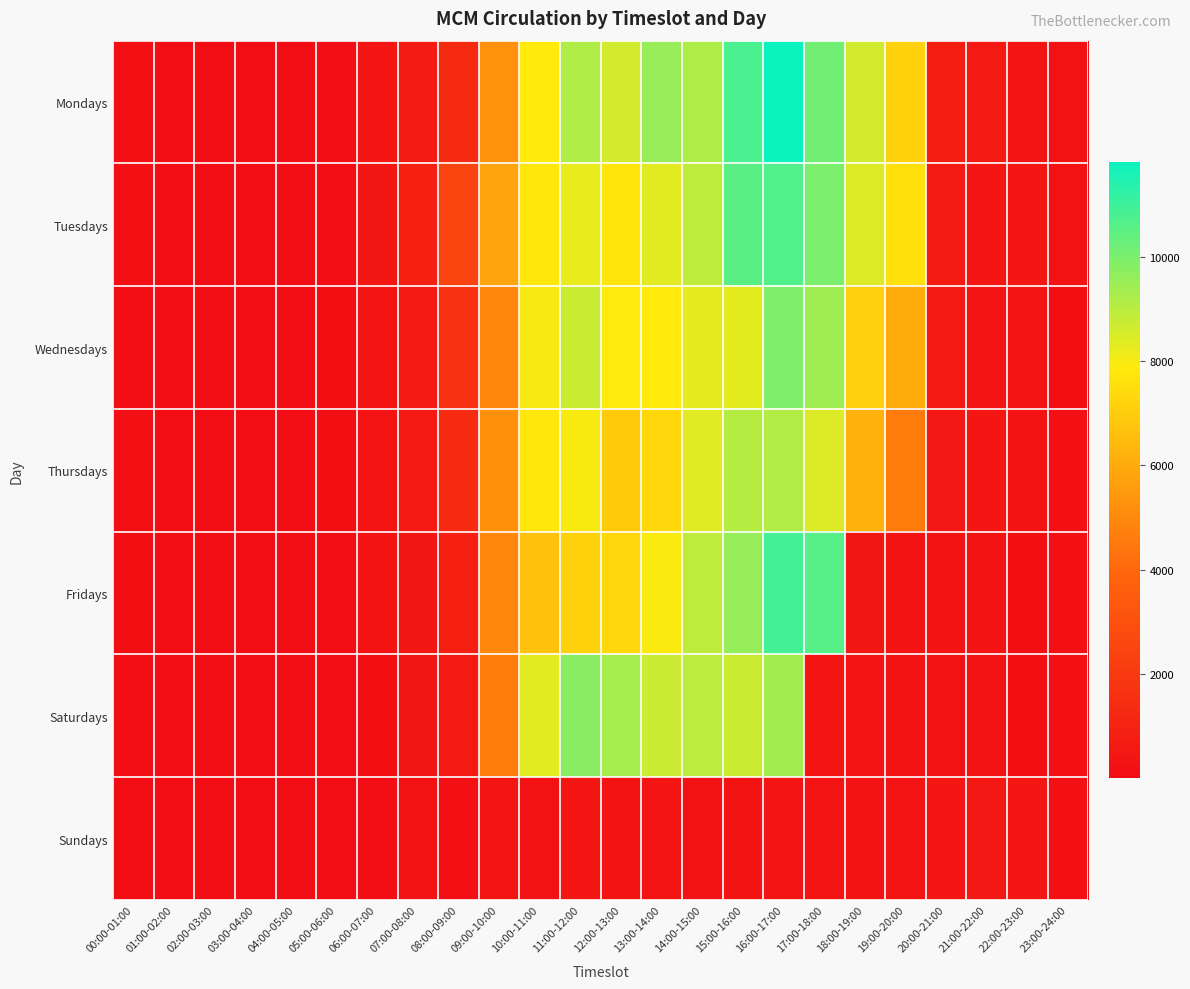

Reading left to right, list all the values displayed in this chart.

Mondays: 00:00-01:00=187	01:00-02:00=54	02:00-03:00=14	03:00-04:00=44	04:00-05:00=46	05:00-06:00=106	06:00-07:00=451	07:00-08:00=682	08:00-09:00=1290	09:00-10:00=5283	10:00-11:00=7854	11:00-12:00=9144	12:00-13:00=8589	13:00-14:00=9547	14:00-15:00=9178	15:00-16:00=10788	16:00-17:00=11805	17:00-18:00=10169	18:00-19:00=8589	19:00-20:00=7135	20:00-21:00=757	21:00-22:00=618	22:00-23:00=404	23:00-24:00=241
Tuesdays: 00:00-01:00=202	01:00-02:00=53	02:00-03:00=24	03:00-04:00=21	04:00-05:00=48	05:00-06:00=125	06:00-07:00=492	07:00-08:00=876	08:00-09:00=2462	09:00-10:00=5793	10:00-11:00=7745	11:00-12:00=8218	12:00-13:00=7720	13:00-14:00=8349	14:00-15:00=8894	15:00-16:00=10518	16:00-17:00=10670	17:00-18:00=9987	18:00-19:00=8433	19:00-20:00=7586	20:00-21:00=684	21:00-22:00=451	22:00-23:00=446	23:00-24:00=226
Wednesdays: 00:00-01:00=106	01:00-02:00=44	02:00-03:00=27	03:00-04:00=19	04:00-05:00=40	05:00-06:00=138	06:00-07:00=403	07:00-08:00=606	08:00-09:00=1658	09:00-10:00=4952	10:00-11:00=7999	11:00-12:00=8732	12:00-13:00=7875	13:00-14:00=7844	14:00-15:00=8271	15:00-16:00=8281	16:00-17:00=9945	17:00-18:00=9427	18:00-19:00=7036	19:00-20:00=5996	20:00-21:00=605	21:00-22:00=386	22:00-23:00=378	23:00-24:00=130
Thursdays: 00:00-01:00=197	01:00-02:00=58	02:00-03:00=52	03:00-04:00=39	04:00-05:00=90	05:00-06:00=153	06:00-07:00=347	07:00-08:00=621	08:00-09:00=1362	09:00-10:00=5216	10:00-11:00=7766	11:00-12:00=7979	12:00-13:00=6927	13:00-14:00=7343	14:00-15:00=8359	15:00-16:00=9060	16:00-17:00=9089	17:00-18:00=8427	18:00-19:00=6221	19:00-20:00=4584	20:00-21:00=519	21:00-22:00=439	22:00-23:00=303	23:00-24:00=208
Fridays: 00:00-01:00=136	01:00-02:00=52	02:00-03:00=21	03:00-04:00=17	04:00-05:00=30	05:00-06:00=83	06:00-07:00=305	07:00-08:00=510	08:00-09:00=898	09:00-10:00=4947	10:00-11:00=6680	11:00-12:00=7106	12:00-13:00=7315	13:00-14:00=7954	14:00-15:00=8894	15:00-16:00=9588	16:00-17:00=10897	17:00-18:00=10587	18:00-19:00=505	19:00-20:00=298	20:00-21:00=332	21:00-22:00=320	22:00-23:00=163	23:00-24:00=186
Saturdays: 00:00-01:00=80	01:00-02:00=11	02:00-03:00=11	03:00-04:00=10	04:00-05:00=36	05:00-06:00=69	06:00-07:00=136	07:00-08:00=480	08:00-09:00=586	09:00-10:00=4583	10:00-11:00=8330	11:00-12:00=9776	12:00-13:00=9289	13:00-14:00=8704	14:00-15:00=8958	15:00-16:00=8736	16:00-17:00=9332	17:00-18:00=428	18:00-19:00=338	19:00-20:00=304	20:00-21:00=250	21:00-22:00=259	22:00-23:00=160	23:00-24:00=210
Sundays: 00:00-01:00=62	01:00-02:00=22	02:00-03:00=18	03:00-04:00=12	04:00-05:00=33	05:00-06:00=20	06:00-07:00=102	07:00-08:00=275	08:00-09:00=212	09:00-10:00=415	10:00-11:00=281	11:00-12:00=425	12:00-13:00=312	13:00-14:00=336	14:00-15:00=253	15:00-16:00=317	16:00-17:00=402	17:00-18:00=360	18:00-19:00=295	19:00-20:00=351	20:00-21:00=460	21:00-22:00=542	22:00-23:00=432	23:00-24:00=196